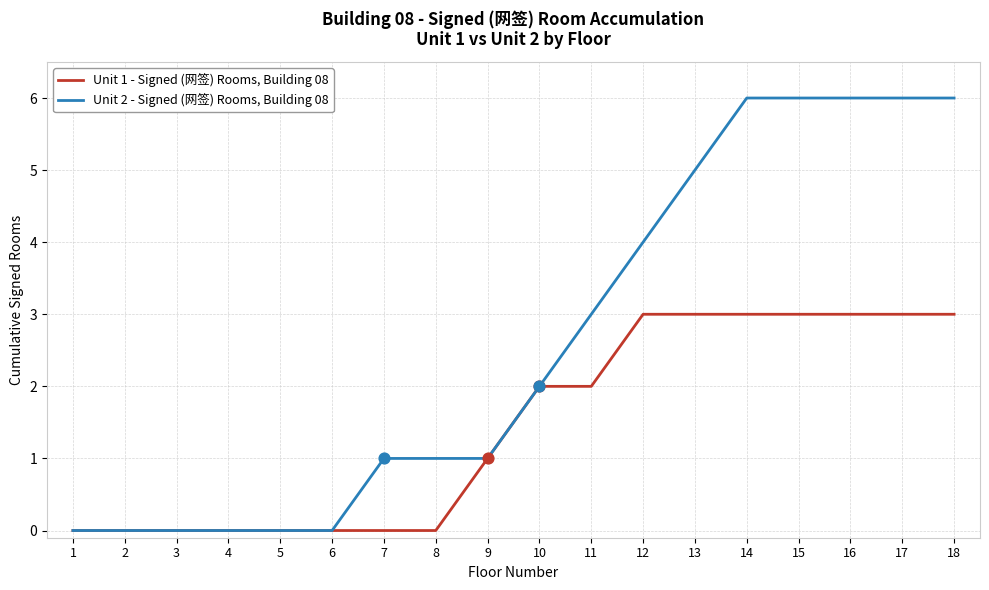

Which series has the largest total across all categories?

Unit 2 - Signed (网签) Rooms, Building 08